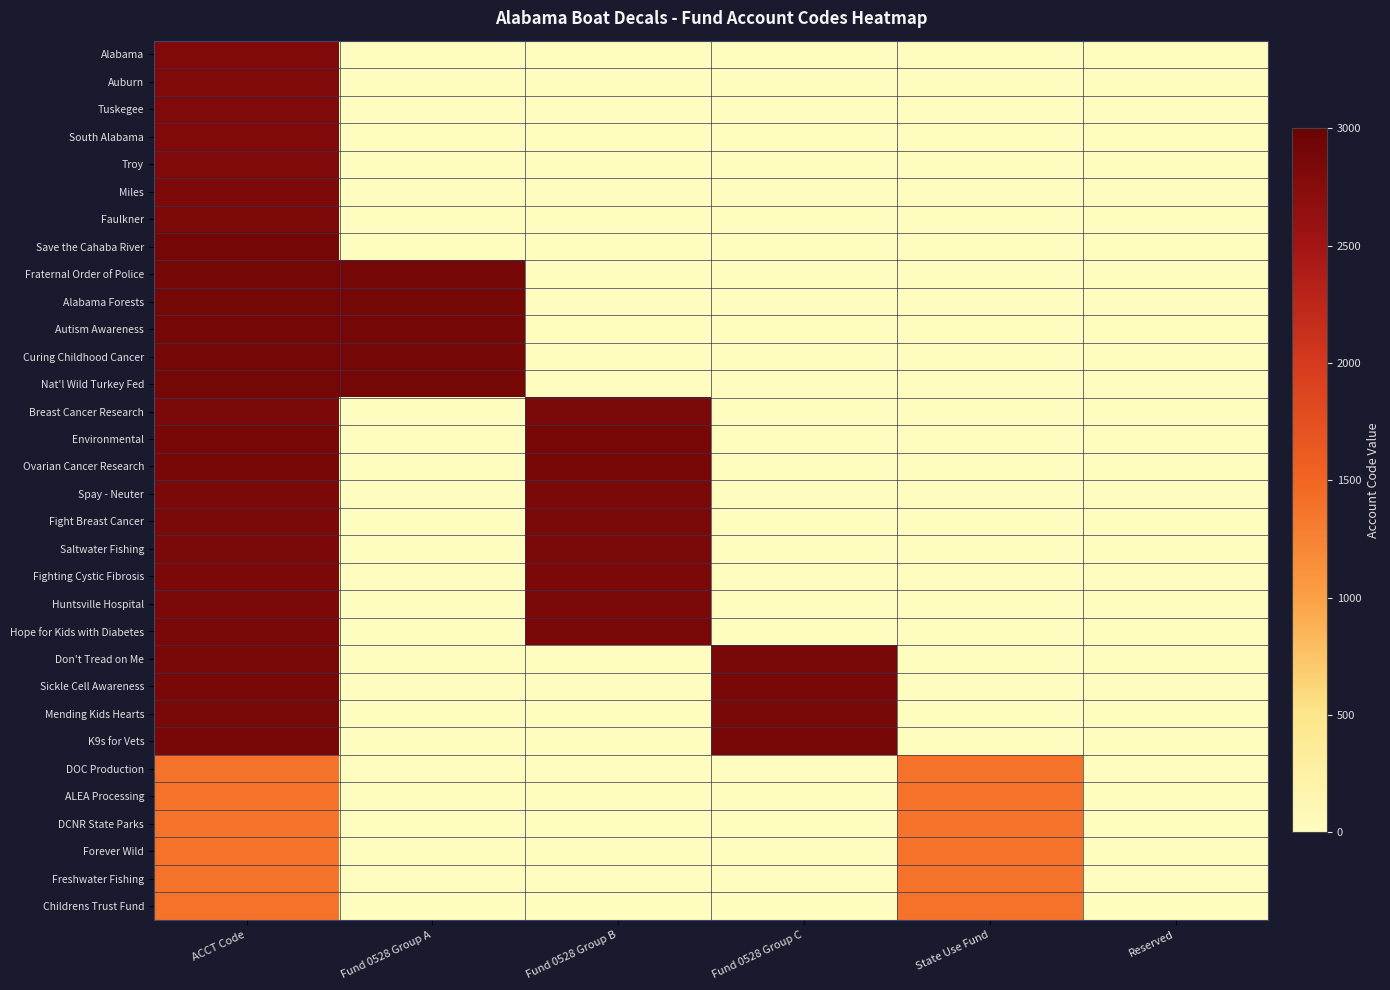

How many categories are shown in the chart?

6